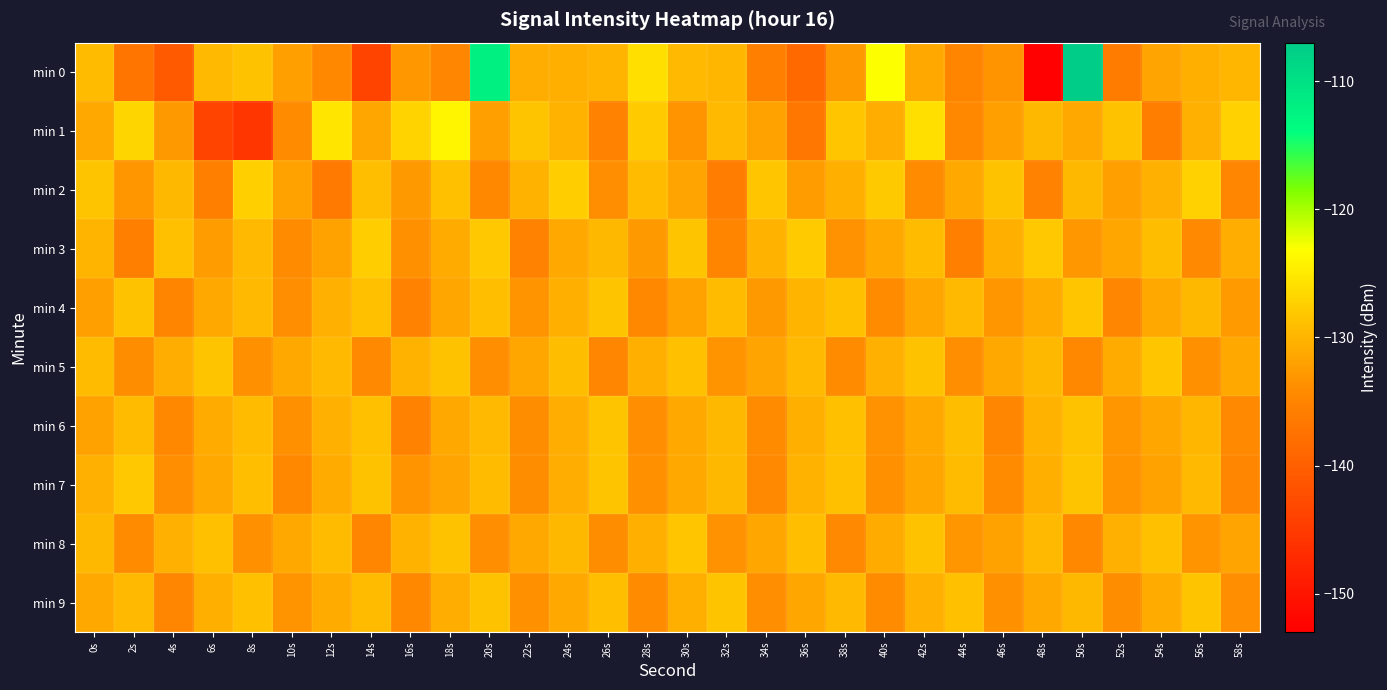

Reading left to right, extract all data points from this chart.

min 0: 0s=-129.3	2s=-137.1	4s=-140.6	6s=-129.5	8s=-128.7	10s=-132.3	12s=-134.7	14s=-143.8	16s=-132.9	18s=-134.8	20s=-112.1	22s=-130.9	24s=-130.6	26s=-130.0	28s=-126.0	30s=-129.6	32s=-130.0	34s=-135.6	36s=-138.7	38s=-132.8	40s=-123.1	42s=-131.3	44s=-134.9	46s=-133.3	48s=-152.7	50s=-107.3	52s=-136.2	54s=-131.8	56s=-130.6	58s=-130.0
min 1: 0s=-131.2	2s=-126.9	4s=-132.7	6s=-143.7	8s=-145.6	10s=-134.1	12s=-125.5	14s=-131.6	16s=-126.9	18s=-124.0	20s=-132.0	22s=-128.5	24s=-130.2	26s=-135.1	28s=-127.8	30s=-133.4	32s=-129.6	34s=-131.9	36s=-136.7	38s=-128.3	40s=-130.8	42s=-125.9	44s=-134.5	46s=-132.1	48s=-129.7	50s=-131.3	52s=-128.6	54s=-135.8	56s=-130.4	58s=-127.2
min 2: 0s=-128.5	2s=-133.2	4s=-129.8	6s=-135.6	8s=-127.4	10s=-131.9	12s=-136.3	14s=-129.1	16s=-132.7	18s=-128.8	20s=-134.5	22s=-130.2	24s=-127.6	26s=-133.9	28s=-129.4	30s=-131.7	32s=-136.1	34s=-128.3	36s=-132.5	38s=-130.6	40s=-127.9	42s=-134.2	44s=-131.4	46s=-128.7	48s=-135.3	50s=-129.8	52s=-132.1	54s=-130.5	56s=-127.3	58s=-134.8
min 3: 0s=-130.1	2s=-135.7	4s=-128.9	6s=-132.4	8s=-129.6	10s=-134.3	12s=-131.8	14s=-127.5	16s=-133.6	18s=-130.9	20s=-128.2	22s=-135.1	24s=-131.4	26s=-129.7	28s=-132.8	30s=-128.5	32s=-134.9	34s=-130.3	36s=-127.8	38s=-133.5	40s=-131.1	42s=-129.4	44s=-135.6	46s=-130.7	48s=-128.1	50s=-132.9	52s=-131.5	54s=-129.2	56s=-134.4	58s=-130.8
min 4: 0s=-132.3	2s=-128.6	4s=-134.9	6s=-131.2	8s=-129.5	10s=-133.8	12s=-130.4	14s=-128.9	16s=-135.2	18s=-131.6	20s=-129.1	22s=-133.4	24s=-130.7	26s=-128.4	28s=-134.6	30s=-131.9	32s=-129.3	34s=-132.7	36s=-130.1	38s=-128.8	40s=-134.3	42s=-131.5	44s=-129.6	46s=-133.1	48s=-130.9	50s=-128.3	52s=-134.7	54s=-131.3	56s=-129.8	58s=-132.6
min 5: 0s=-129.4	2s=-134.1	4s=-130.8	6s=-128.5	8s=-133.7	10s=-131.2	12s=-129.6	14s=-134.4	16s=-130.3	18s=-128.7	20s=-133.9	22s=-131.5	24s=-129.2	26s=-134.8	28s=-130.6	30s=-128.9	32s=-133.3	34s=-131.7	36s=-129.5	38s=-134.2	40s=-130.4	42s=-128.6	44s=-133.8	46s=-131.1	48s=-129.7	50s=-134.5	52s=-130.9	54s=-128.3	56s=-133.6	58s=-131.4
min 6: 0s=-131.8	2s=-129.3	4s=-134.6	6s=-131.0	8s=-129.4	10s=-133.7	12s=-130.5	14s=-128.8	16s=-135.1	18s=-131.3	20s=-129.6	22s=-134.0	24s=-130.8	26s=-128.5	28s=-133.9	30s=-131.1	32s=-129.7	34s=-134.3	36s=-130.6	38s=-128.9	40s=-133.5	42s=-131.4	44s=-129.2	46s=-134.8	48s=-130.3	50s=-128.6	52s=-133.2	54s=-131.6	56s=-129.9	58s=-134.4
min 7: 0s=-130.5	2s=-128.2	4s=-133.8	6s=-131.4	8s=-129.1	10s=-134.5	12s=-130.9	14s=-128.7	16s=-133.3	18s=-131.7	20s=-129.4	22s=-134.1	24s=-130.8	26s=-128.4	28s=-133.6	30s=-131.2	32s=-129.8	34s=-134.4	36s=-130.3	38s=-128.9	40s=-133.7	42s=-131.5	44s=-129.3	46s=-134.2	48s=-130.7	50s=-128.5	52s=-133.4	54s=-131.9	56s=-129.6	58s=-134.8
min 8: 0s=-129.7	2s=-134.3	4s=-130.5	6s=-128.8	8s=-133.6	10s=-131.1	12s=-129.4	14s=-134.7	16s=-130.2	18s=-128.6	20s=-133.9	22s=-131.3	24s=-129.8	26s=-134.0	28s=-130.7	30s=-128.3	32s=-133.5	34s=-131.6	36s=-129.1	38s=-134.4	40s=-130.9	42s=-128.7	44s=-133.2	46s=-131.8	48s=-129.5	50s=-134.6	52s=-130.4	54s=-128.9	56s=-133.3	58s=-131.7
min 9: 0s=-131.2	2s=-129.5	4s=-134.8	6s=-130.6	8s=-128.9	10s=-133.4	12s=-131.0	14s=-129.3	16s=-134.5	18s=-130.8	20s=-128.6	22s=-133.7	24s=-131.4	26s=-129.1	28s=-134.2	30s=-130.7	32s=-128.4	34s=-133.9	36s=-131.5	38s=-129.6	40s=-134.3	42s=-130.4	44s=-128.8	46s=-133.6	48s=-131.3	50s=-129.7	52s=-134.0	54s=-130.9	56s=-128.5	58s=-133.8